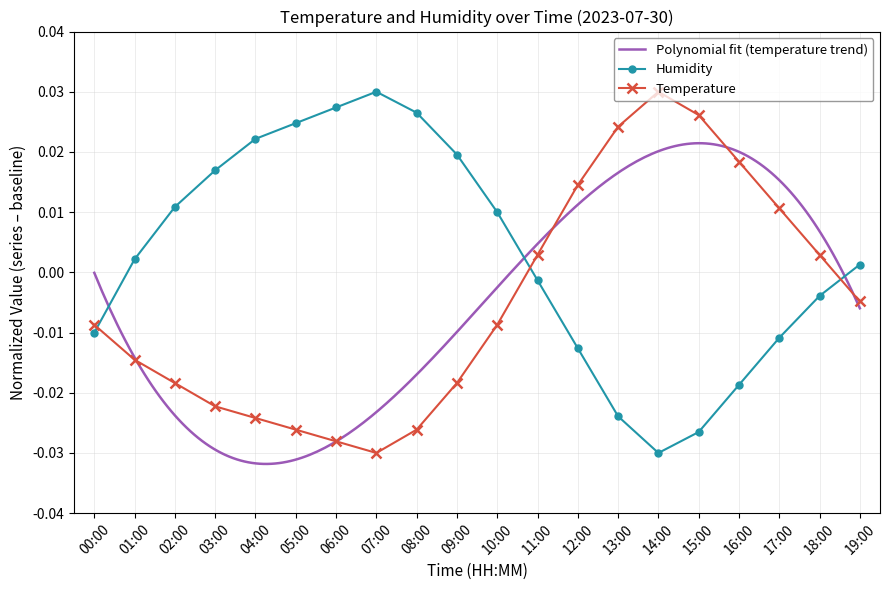

True or false: Humidity and Temperature cross at least once.

True